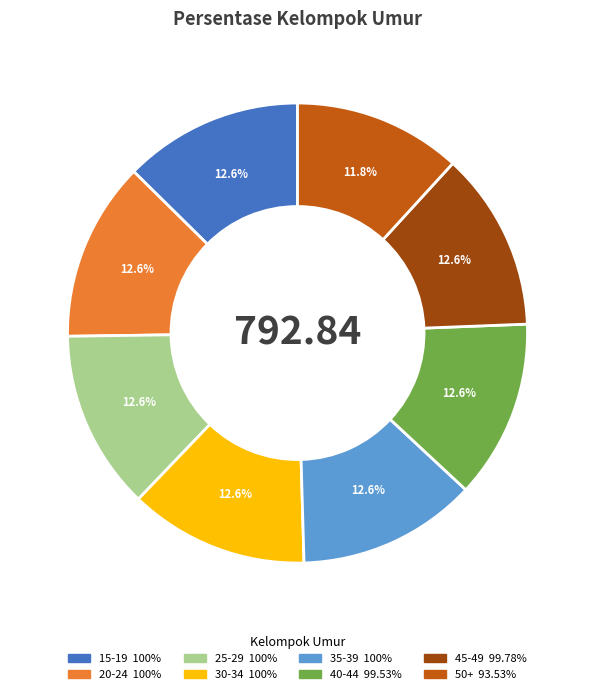

What percentage is the 45-49 slice, to the nearest percent?

13%